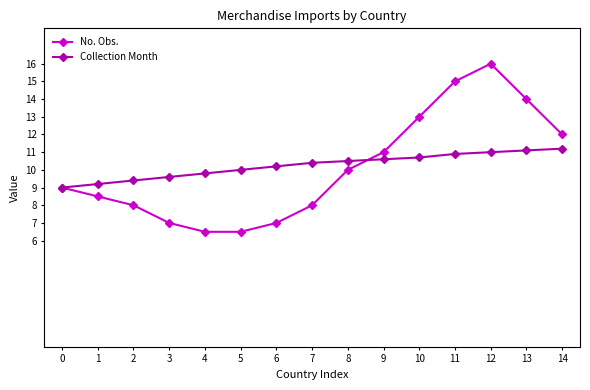

What is the highest value of the No. Obs. series?

16.0